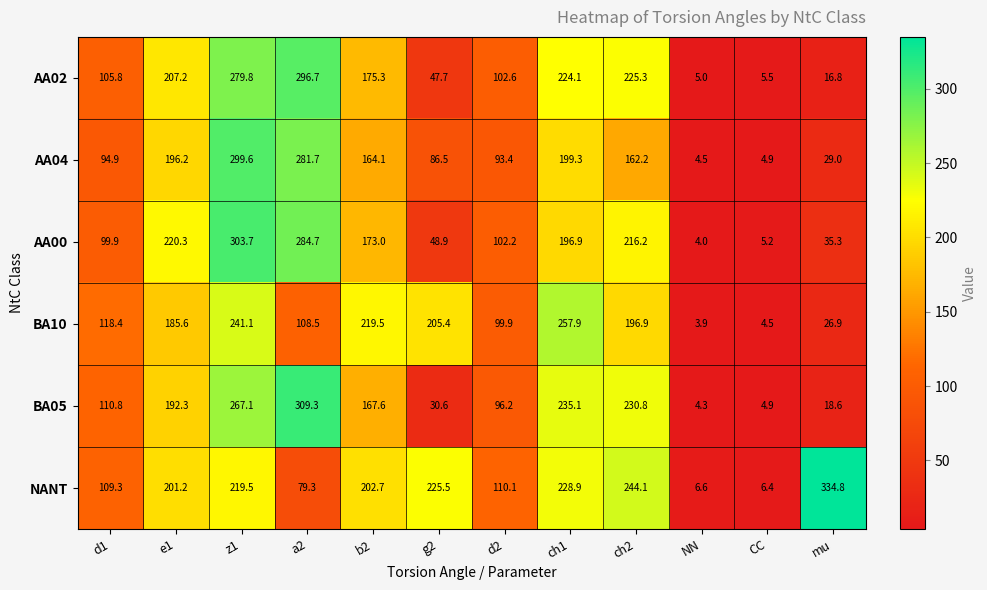

List the series in order of their peak value, lowest first.

BA10, AA02, AA04, AA00, BA05, NANT